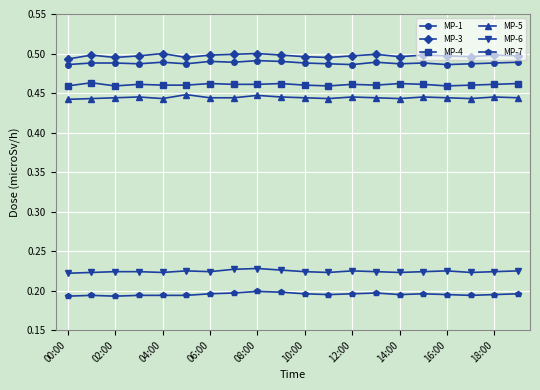

What is the sum of all MP-5 values?

8.9